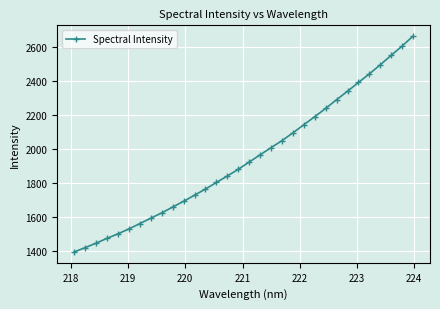

What is the smallest value displayed?

1392.4